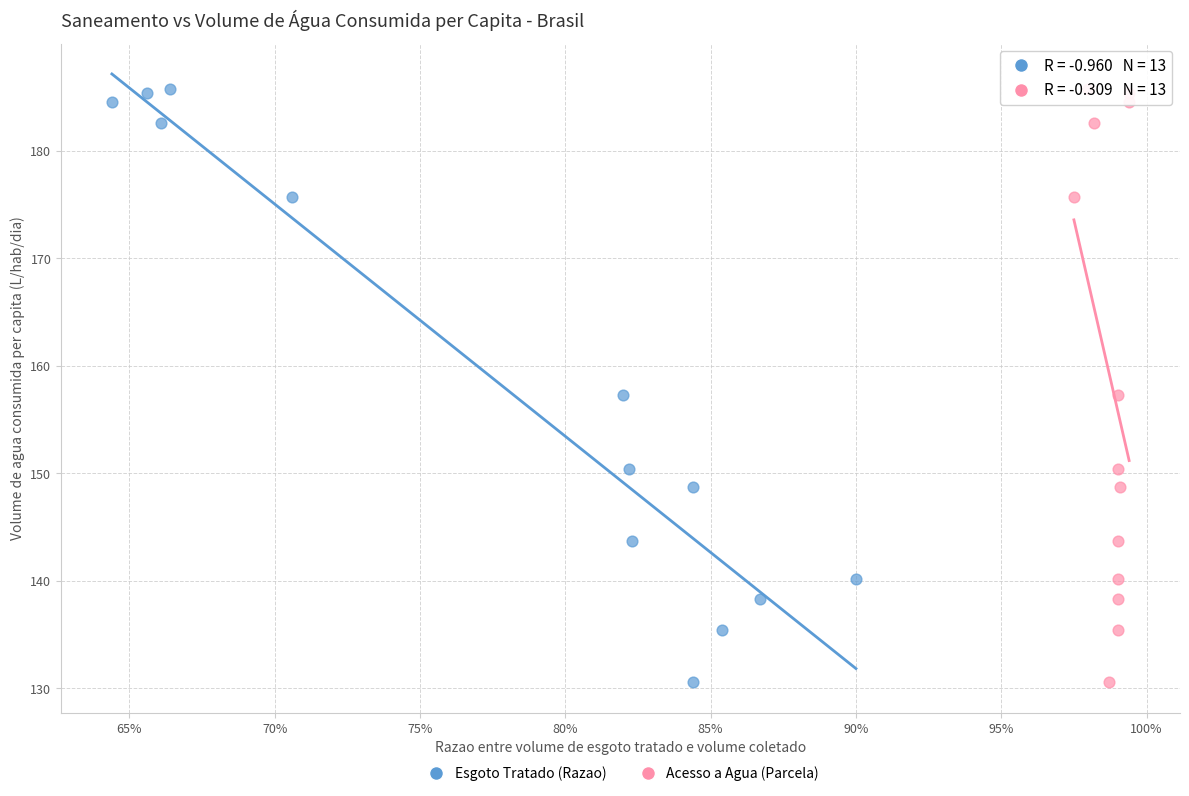

What are all the series names shown in the legend?

Esgoto Tratado (Razao), Acesso a Agua (Parcela)